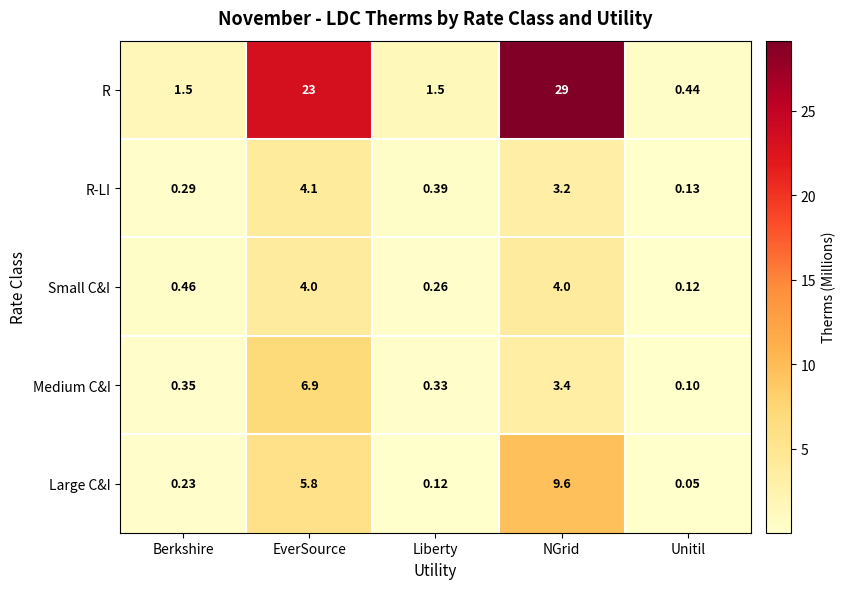

How many data points does each series have?

5